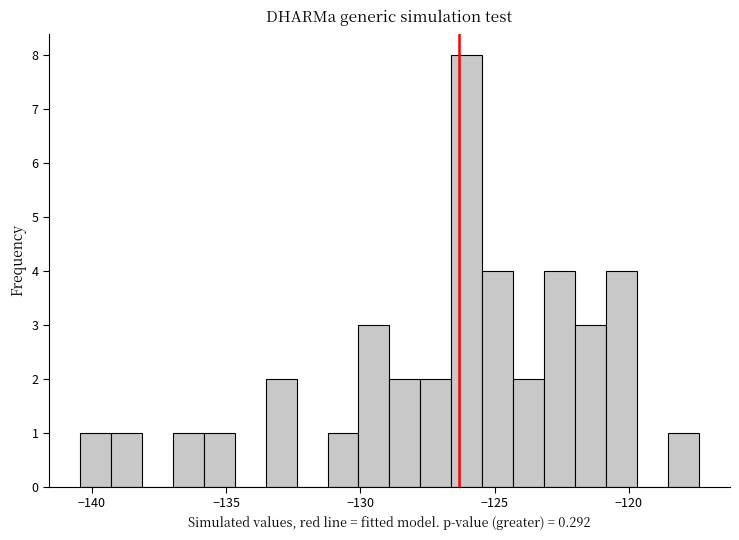

Around what value on the x-axis is the tallest bar? Give the approximate position of its centre, as read against the axis.

-126.0